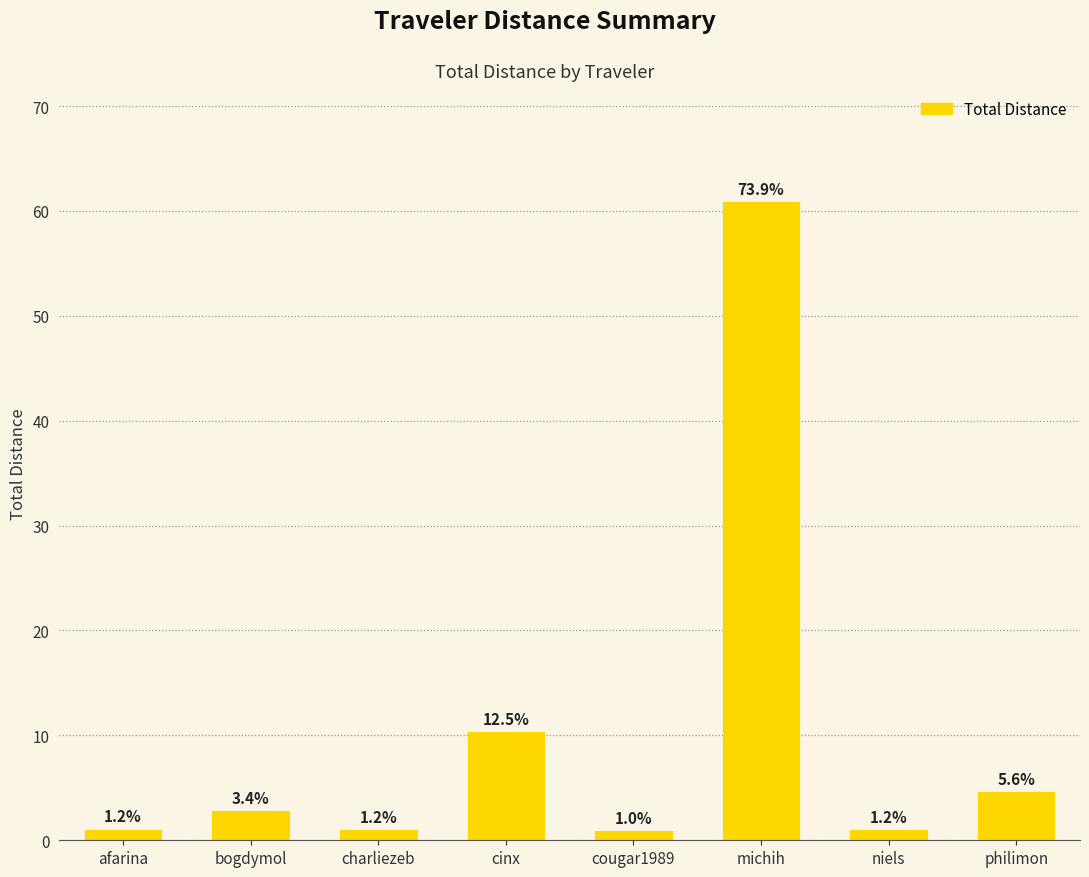

What is the difference between the second highest and second lowest values?

9.3